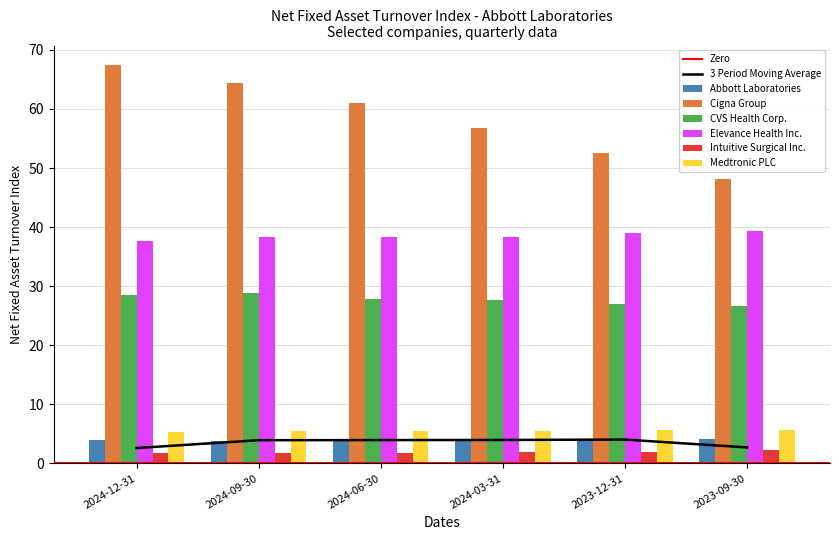

How many distinct data groups are displayed?

6